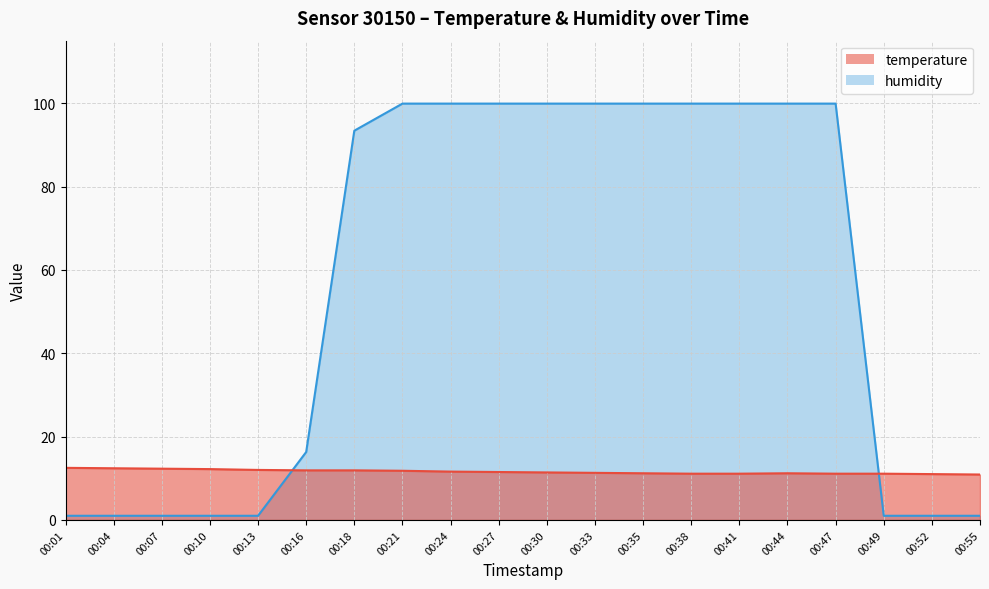

Which category has the highest value in the temperature series?

00:01